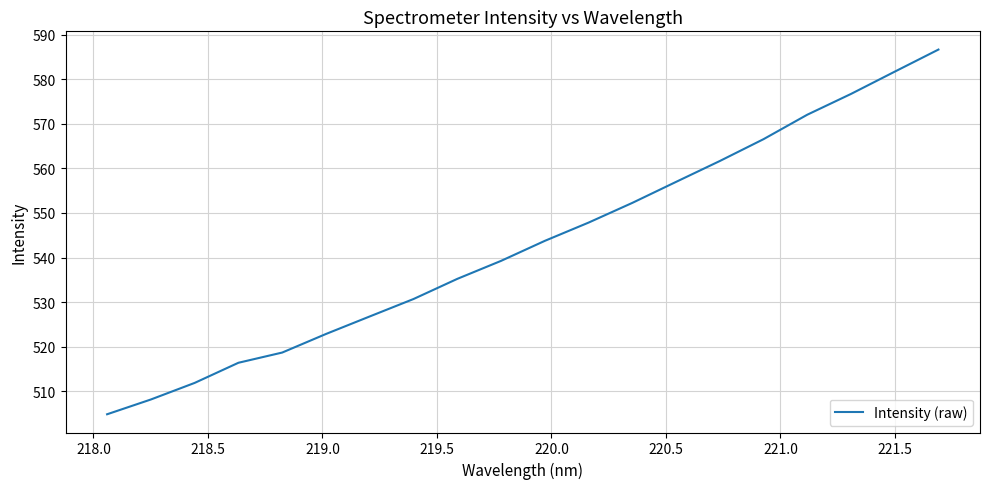

Count the number of values greater than 543.

10